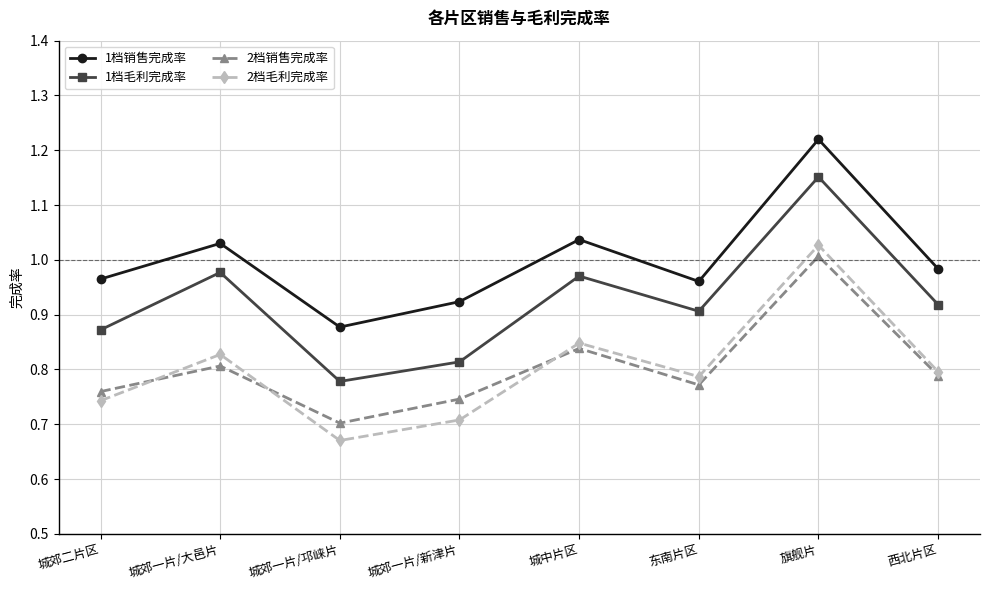

Which series changed the most between 城中片区 and 东南片区?

1档销售完成率